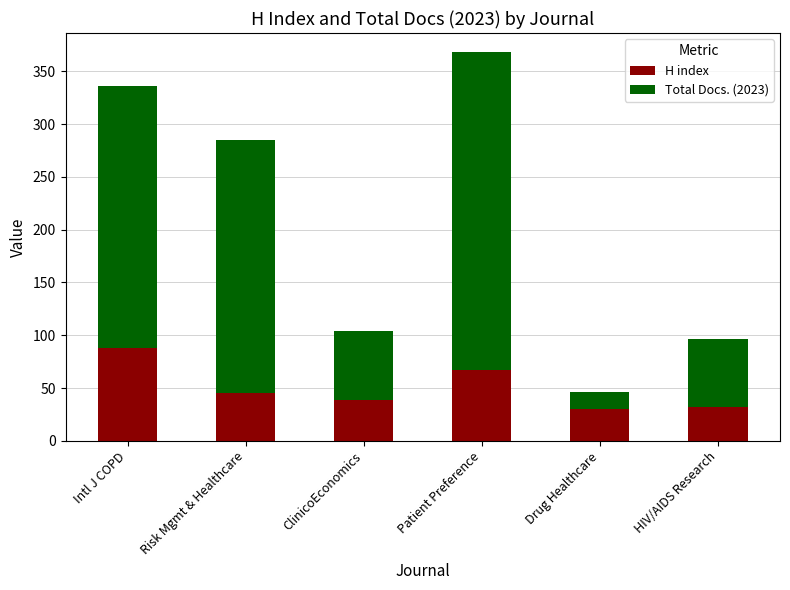

What is the approximate value of H index at ClinicoEconomics, to the nearest 10?

40